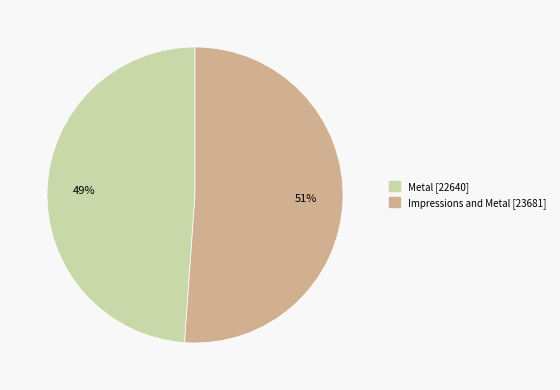

The Impressions and Metal slice represents 41% of the pie. True or false?

False